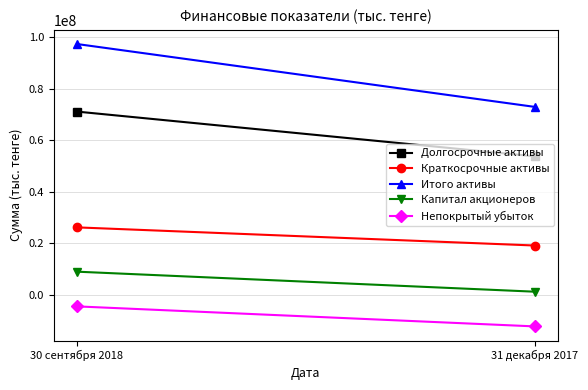

Rank the categories by Непокрытый убыток value from highest to lowest.

30 сентября 2018, 31 декабря 2017